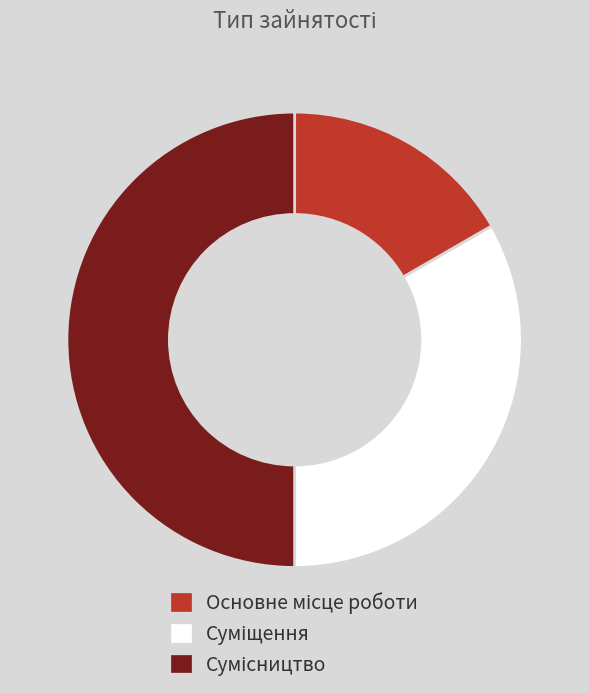

Which category has the smallest portion of the pie?

Основне місце роботи